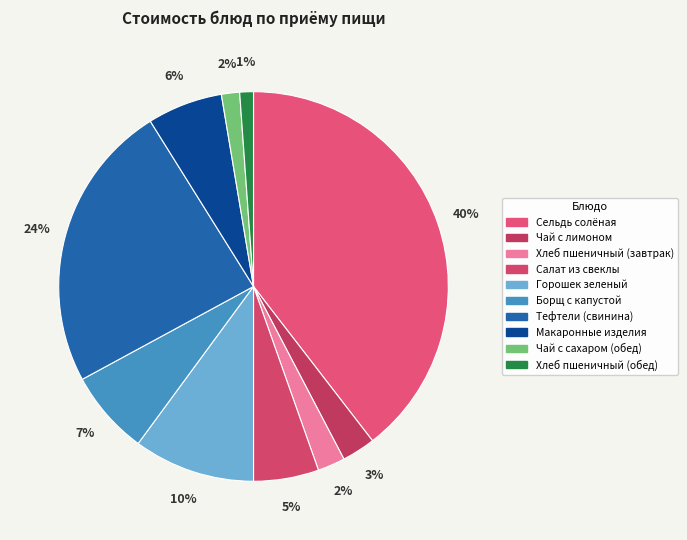

True or false: Горошек зеленый accounts for 1% of the total.

False